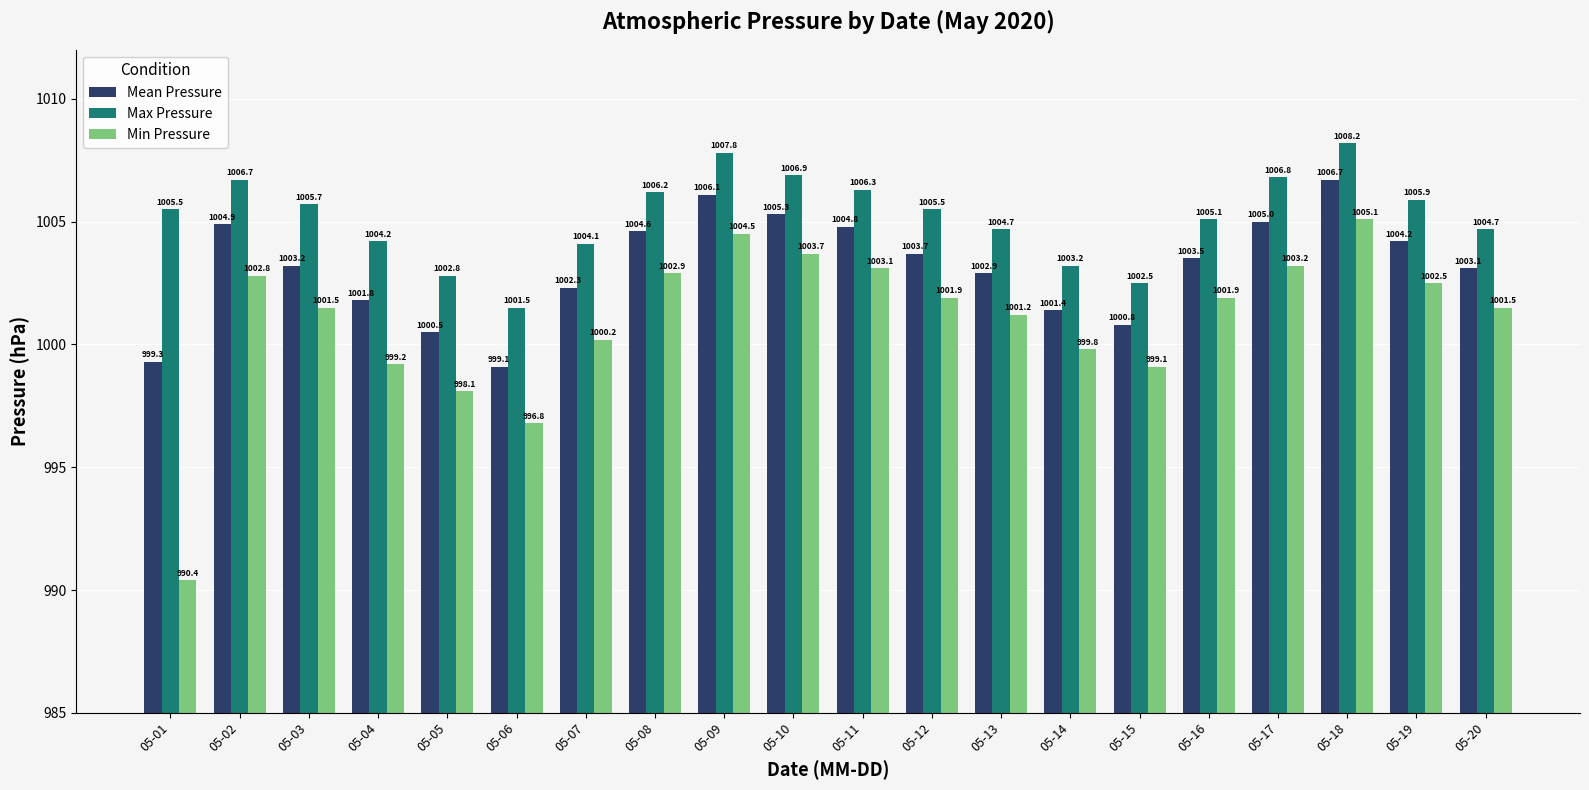

True or false: Min Pressure has a value of 1397.6 at 05-02.

False